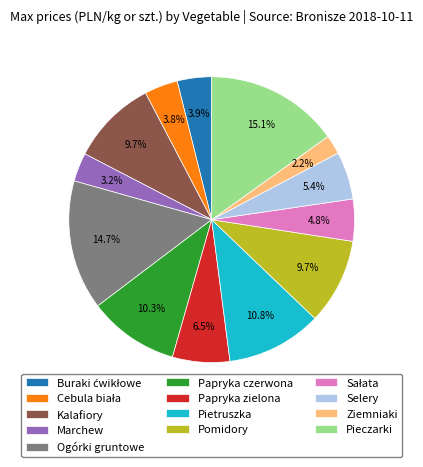

Count the number of slices in the pie.

13